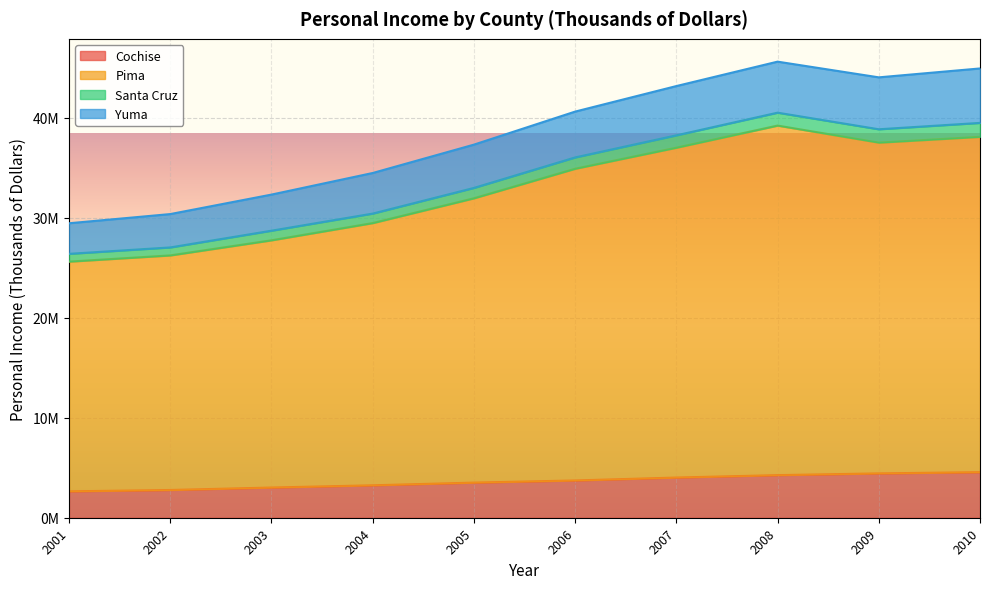

Which label corresponds to the largest value in the chart?

2008